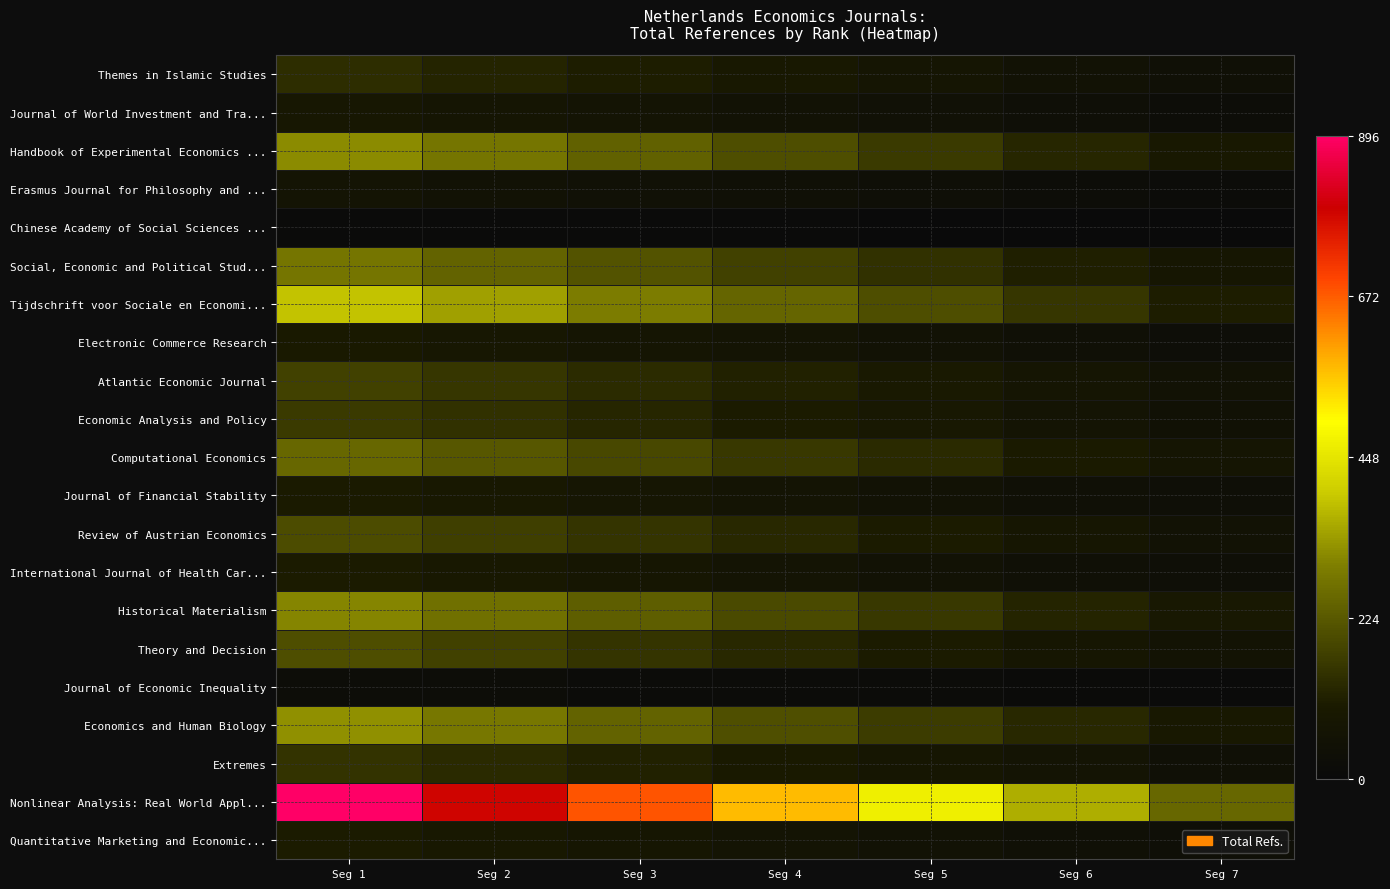

Reading left to right, what are all the values shown in this chart?

Quantitative Marketing and Economic...: Seg 1=102.0	Seg 2=89.8	Seg 3=77.5	Seg 4=65.3	Seg 5=53.0	Seg 6=40.8	Seg 7=28.6
Nonlinear Analysis: Real World Appl...: Seg 1=895.8	Seg 2=788.3	Seg 3=680.8	Seg 4=573.3	Seg 5=465.8	Seg 6=358.3	Seg 7=250.8
Extremes: Seg 1=148.9	Seg 2=131.0	Seg 3=113.2	Seg 4=95.3	Seg 5=77.4	Seg 6=59.6	Seg 7=41.7
Economics and Human Biology: Seg 1=319.9	Seg 2=281.5	Seg 3=243.1	Seg 4=204.7	Seg 5=166.3	Seg 6=127.9	Seg 7=89.6
Journal of Economic Inequality: Seg 1=21.7	Seg 2=19.1	Seg 3=16.5	Seg 4=13.9	Seg 5=11.3	Seg 6=8.7	Seg 7=6.1
Theory and Decision: Seg 1=200.0	Seg 2=176.0	Seg 3=152.0	Seg 4=128.0	Seg 5=104.0	Seg 6=80.0	Seg 7=56.0
Historical Materialism: Seg 1=304.5	Seg 2=267.9	Seg 3=231.4	Seg 4=194.9	Seg 5=158.3	Seg 6=121.8	Seg 7=85.2
International Journal of Health Car...: Seg 1=102.5	Seg 2=90.2	Seg 3=77.9	Seg 4=65.6	Seg 5=53.3	Seg 6=41.0	Seg 7=28.7
Review of Austrian Economics: Seg 1=198.4	Seg 2=174.6	Seg 3=150.8	Seg 4=127.0	Seg 5=103.2	Seg 6=79.4	Seg 7=55.6
Journal of Financial Stability: Seg 1=100.7	Seg 2=88.6	Seg 3=76.5	Seg 4=64.4	Seg 5=52.3	Seg 6=40.3	Seg 7=28.2
Computational Economics: Seg 1=249.1	Seg 2=219.2	Seg 3=189.3	Seg 4=159.4	Seg 5=129.5	Seg 6=99.6	Seg 7=69.8
Economic Analysis and Policy: Seg 1=163.4	Seg 2=143.8	Seg 3=124.2	Seg 4=104.6	Seg 5=85.0	Seg 6=65.4	Seg 7=45.8
Atlantic Economic Journal: Seg 1=177.7	Seg 2=156.4	Seg 3=135.0	Seg 4=113.7	Seg 5=92.4	Seg 6=71.1	Seg 7=49.8
Electronic Commerce Research: Seg 1=94.9	Seg 2=83.5	Seg 3=72.1	Seg 4=60.7	Seg 5=49.3	Seg 6=37.9	Seg 7=26.6
Tijdschrift voor Sociale en Economi...: Seg 1=386.6	Seg 2=340.2	Seg 3=293.8	Seg 4=247.4	Seg 5=201.0	Seg 6=154.6	Seg 7=108.2
Social, Economic and Political Stud...: Seg 1=276.8	Seg 2=243.6	Seg 3=210.4	Seg 4=177.1	Seg 5=143.9	Seg 6=110.7	Seg 7=77.5
Chinese Academy of Social Sciences ...: Seg 1=6.7	Seg 2=5.9	Seg 3=5.1	Seg 4=4.3	Seg 5=3.5	Seg 6=2.7	Seg 7=1.9
Erasmus Journal for Philosophy and ...: Seg 1=59.6	Seg 2=52.4	Seg 3=45.3	Seg 4=38.1	Seg 5=31.0	Seg 6=23.8	Seg 7=16.7
Handbook of Experimental Economics ...: Seg 1=314.3	Seg 2=276.6	Seg 3=238.9	Seg 4=201.1	Seg 5=163.4	Seg 6=125.7	Seg 7=88.0
Journal of World Investment and Tra...: Seg 1=82.4	Seg 2=72.5	Seg 3=62.6	Seg 4=52.7	Seg 5=42.8	Seg 6=32.9	Seg 7=23.1
Themes in Islamic Studies: Seg 1=138.8	Seg 2=122.2	Seg 3=105.5	Seg 4=88.9	Seg 5=72.2	Seg 6=55.5	Seg 7=38.9